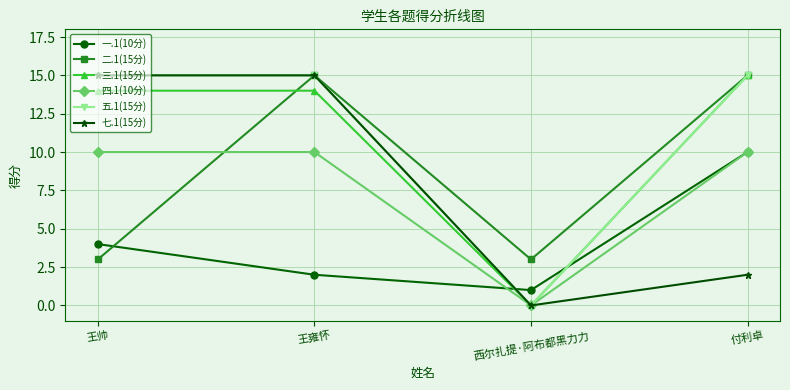

Is this an area chart (filled region under the line)?

No